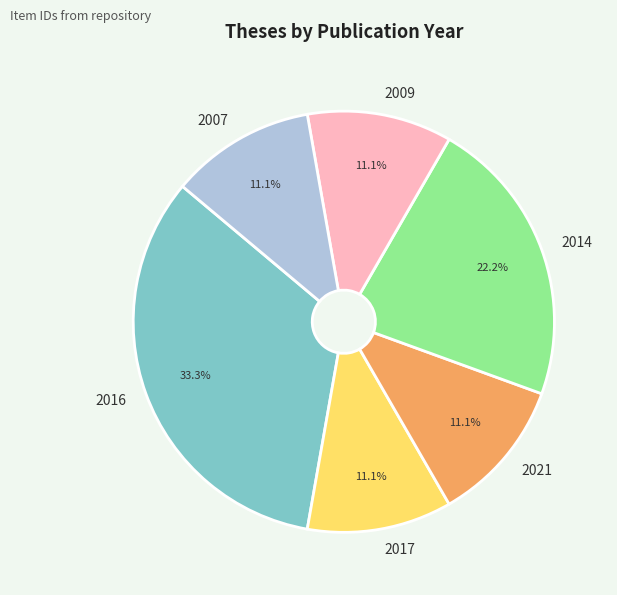

What percentage is NOT represented by 2016?

66.7%